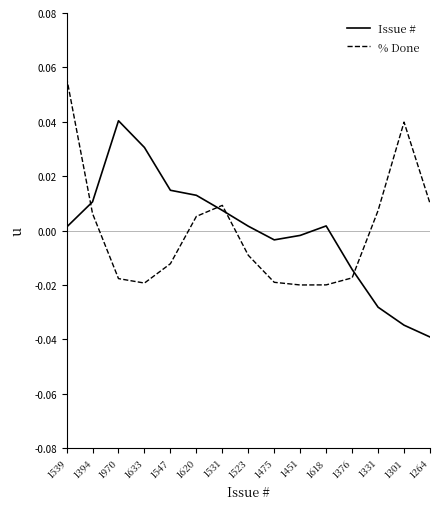

Which category has the highest value across all series?

1539